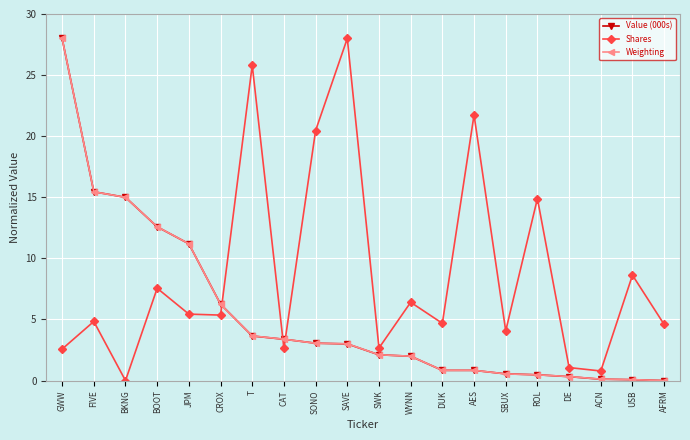

What is the label of the 3rd point from the left?

BKNG